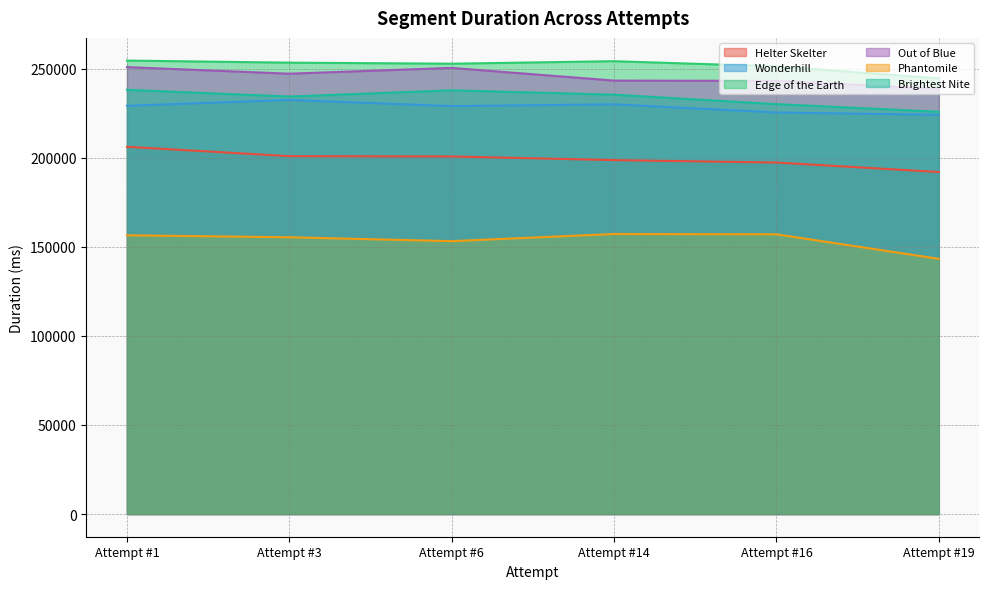

What is the sum of all Helter Skelter values?

1195373